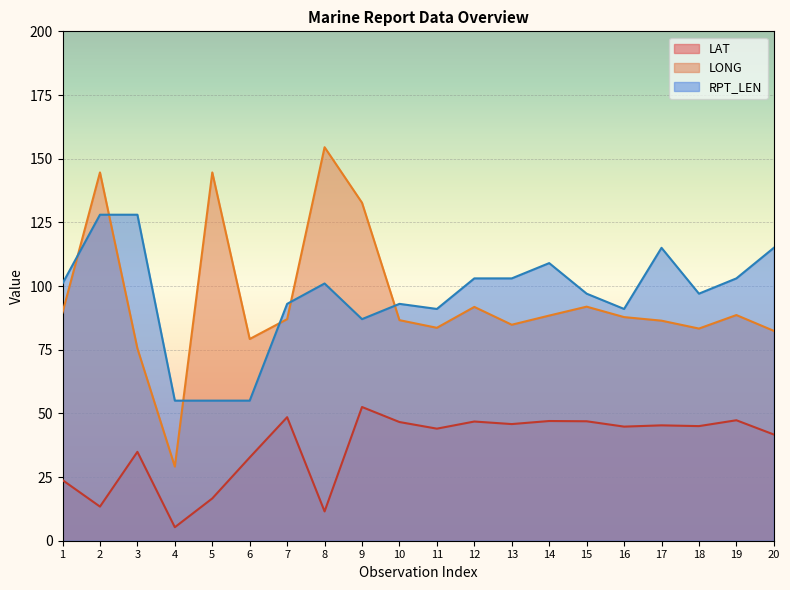

Does the chart display data point markers on the line(s)?

No